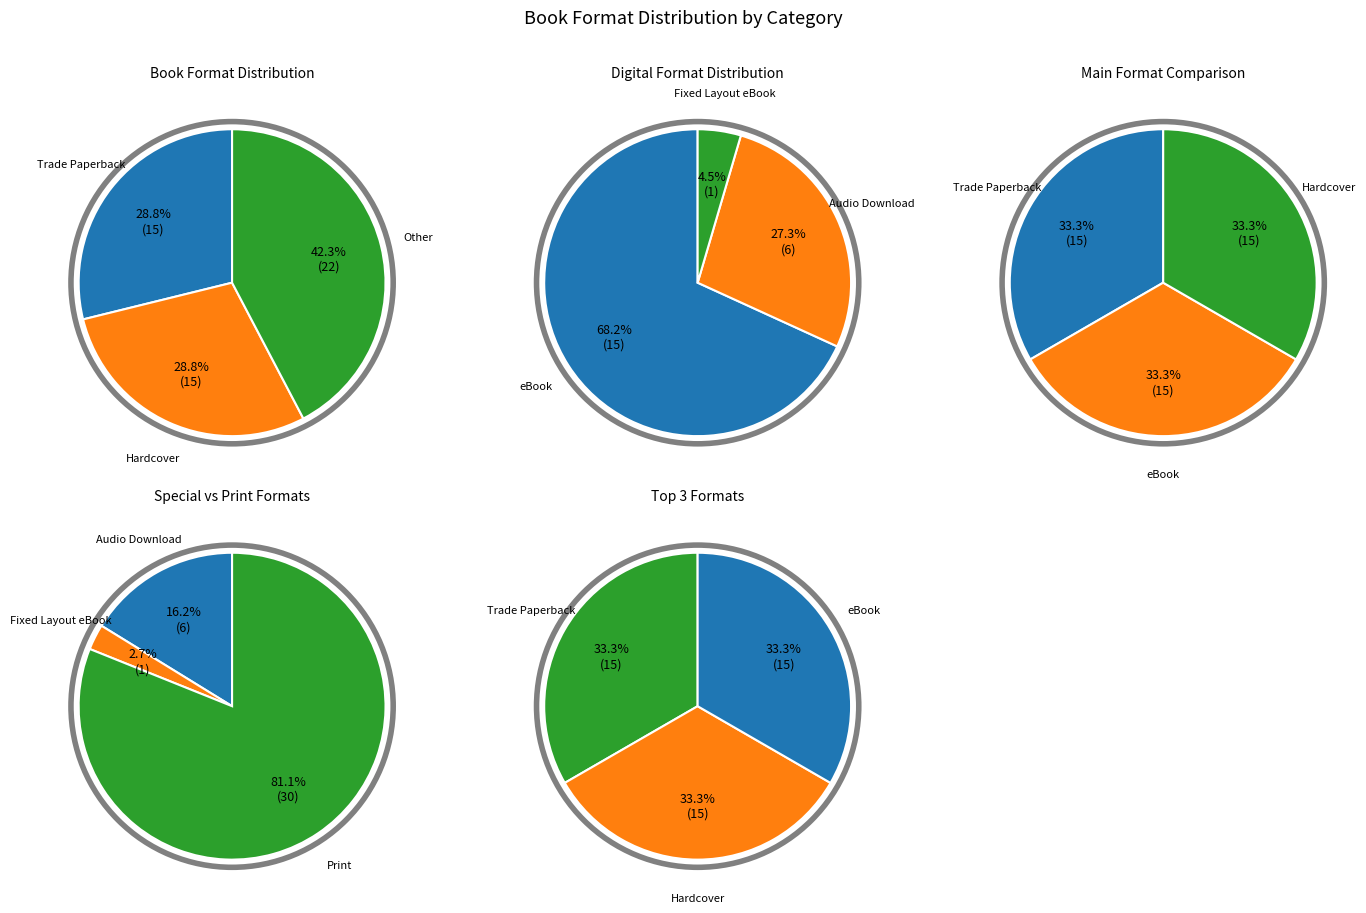

Is it true that Trade Paperback is 18% of the pie?

False